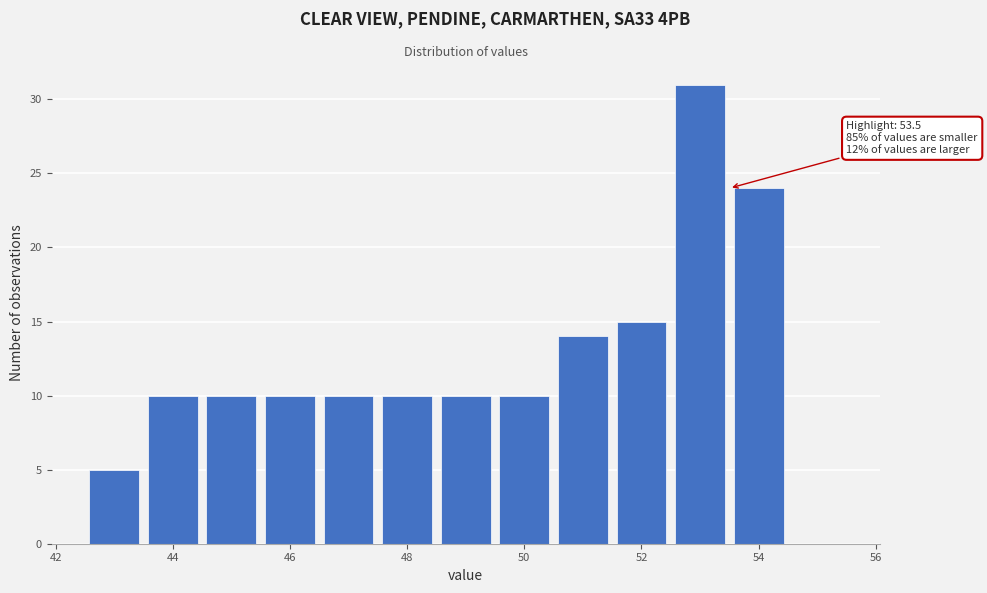

Which range on the x-axis has the tallest bar?

52.5 to 53.5